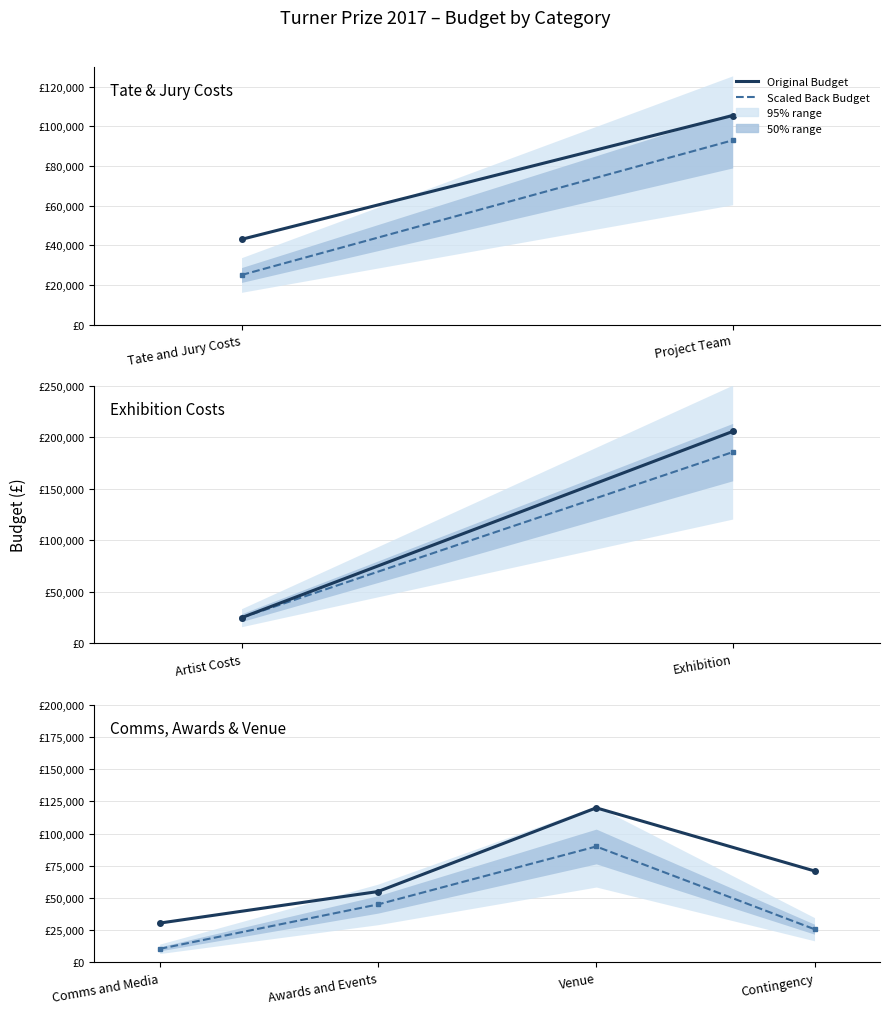

True or false: Original Budget and Scaled Back Budget cross at least once.

False